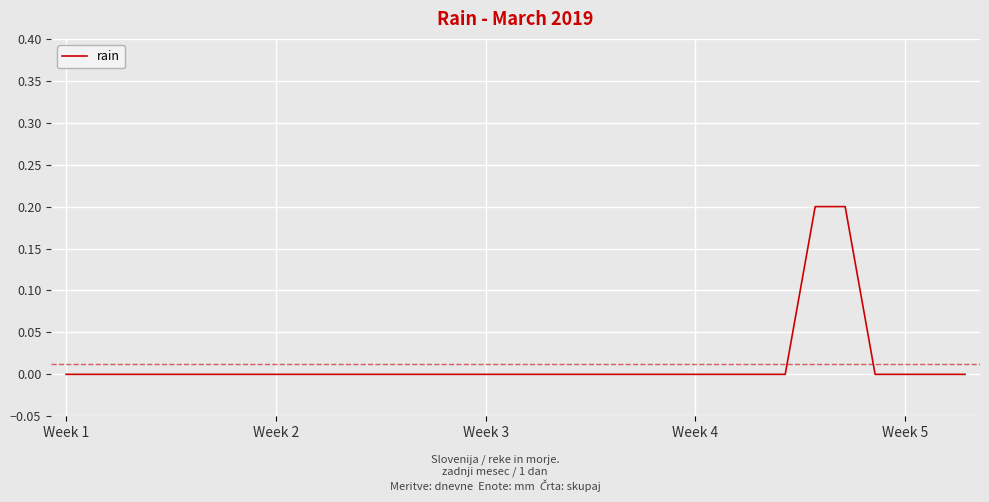

At which label is the value closest to 0?

Week 1